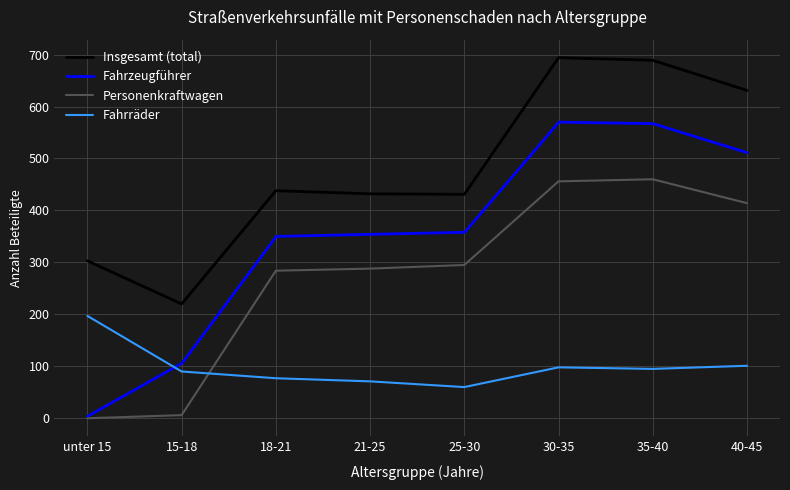

Rank the series by their average value, from highest to lowest.

Insgesamt (total), Fahrzeugführer, Personenkraftwagen, Fahrräder